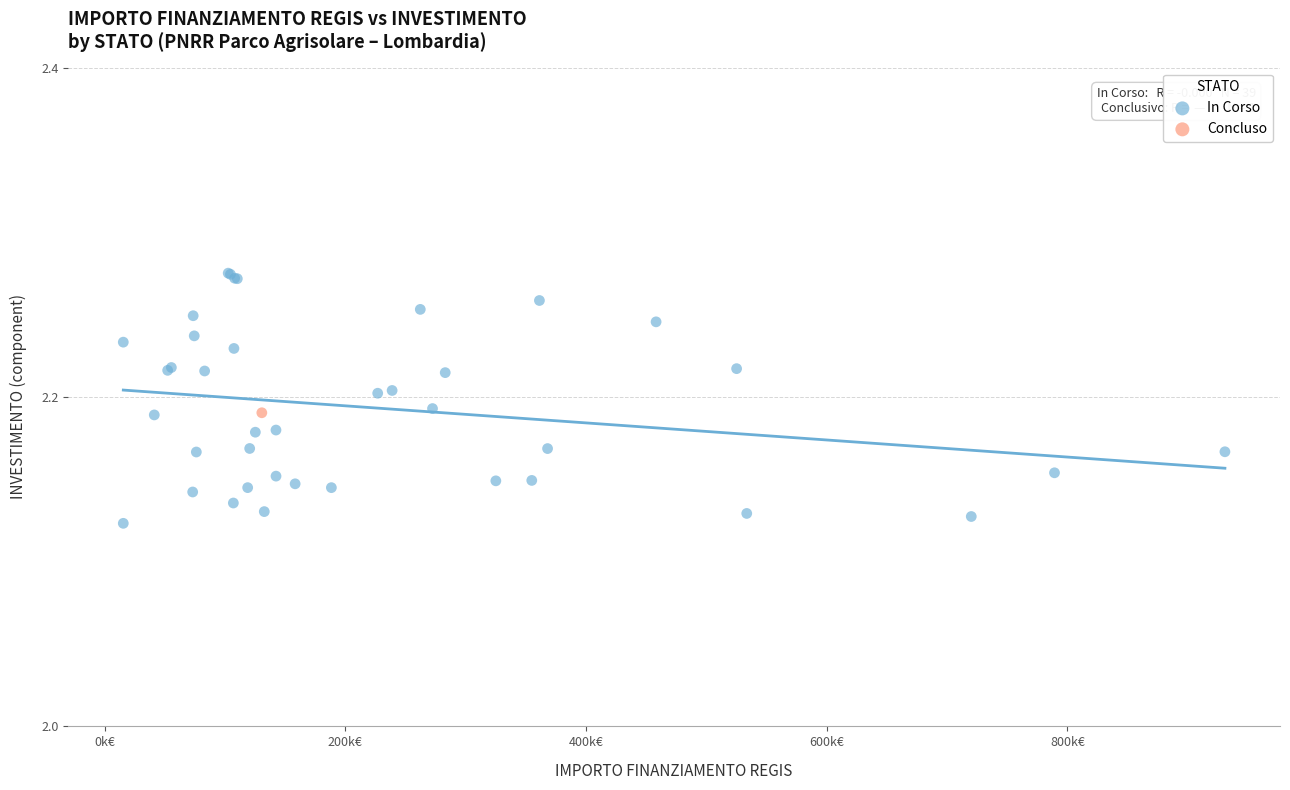

What are all the series names shown in the legend?

In Corso, Concluso